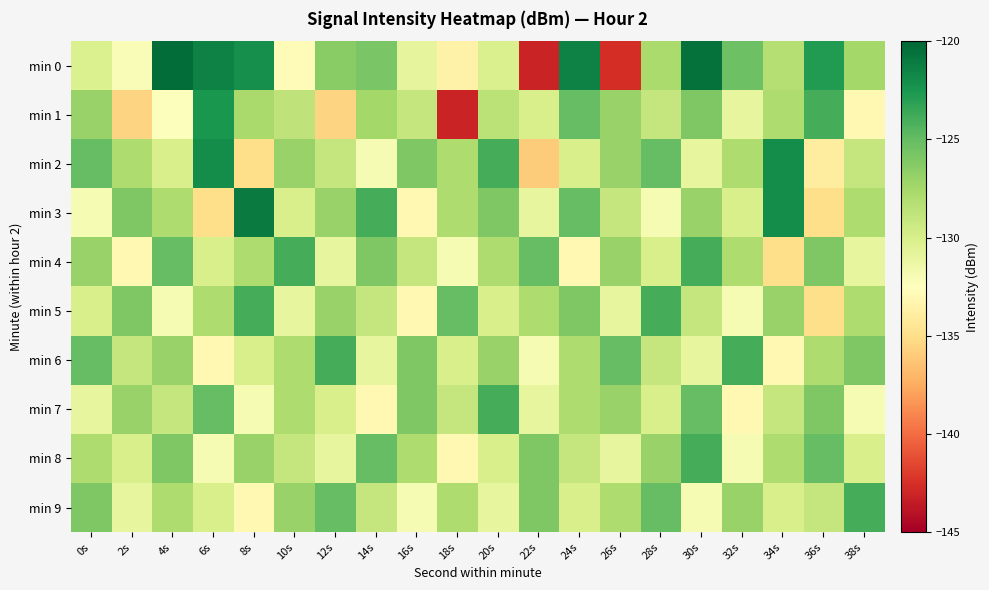

Count the number of categories in the chart.

20